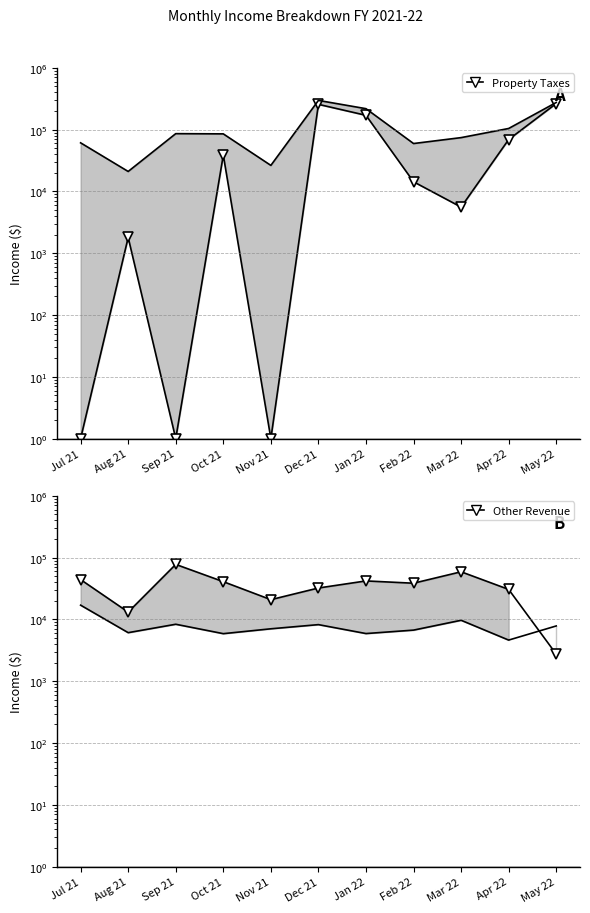

Is it true that Property Taxes equals 5586.2 at Mar 22?

True